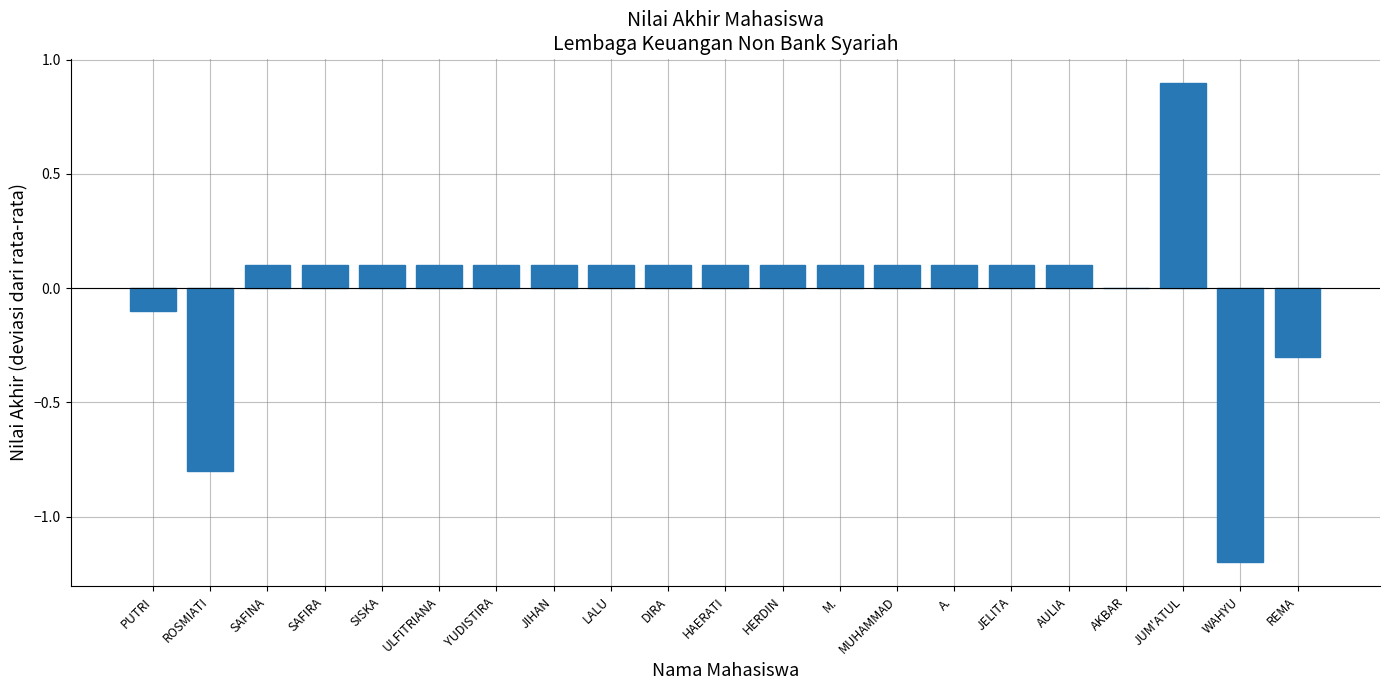

The chart shows a value of 0.1 at M.. True or false?

True